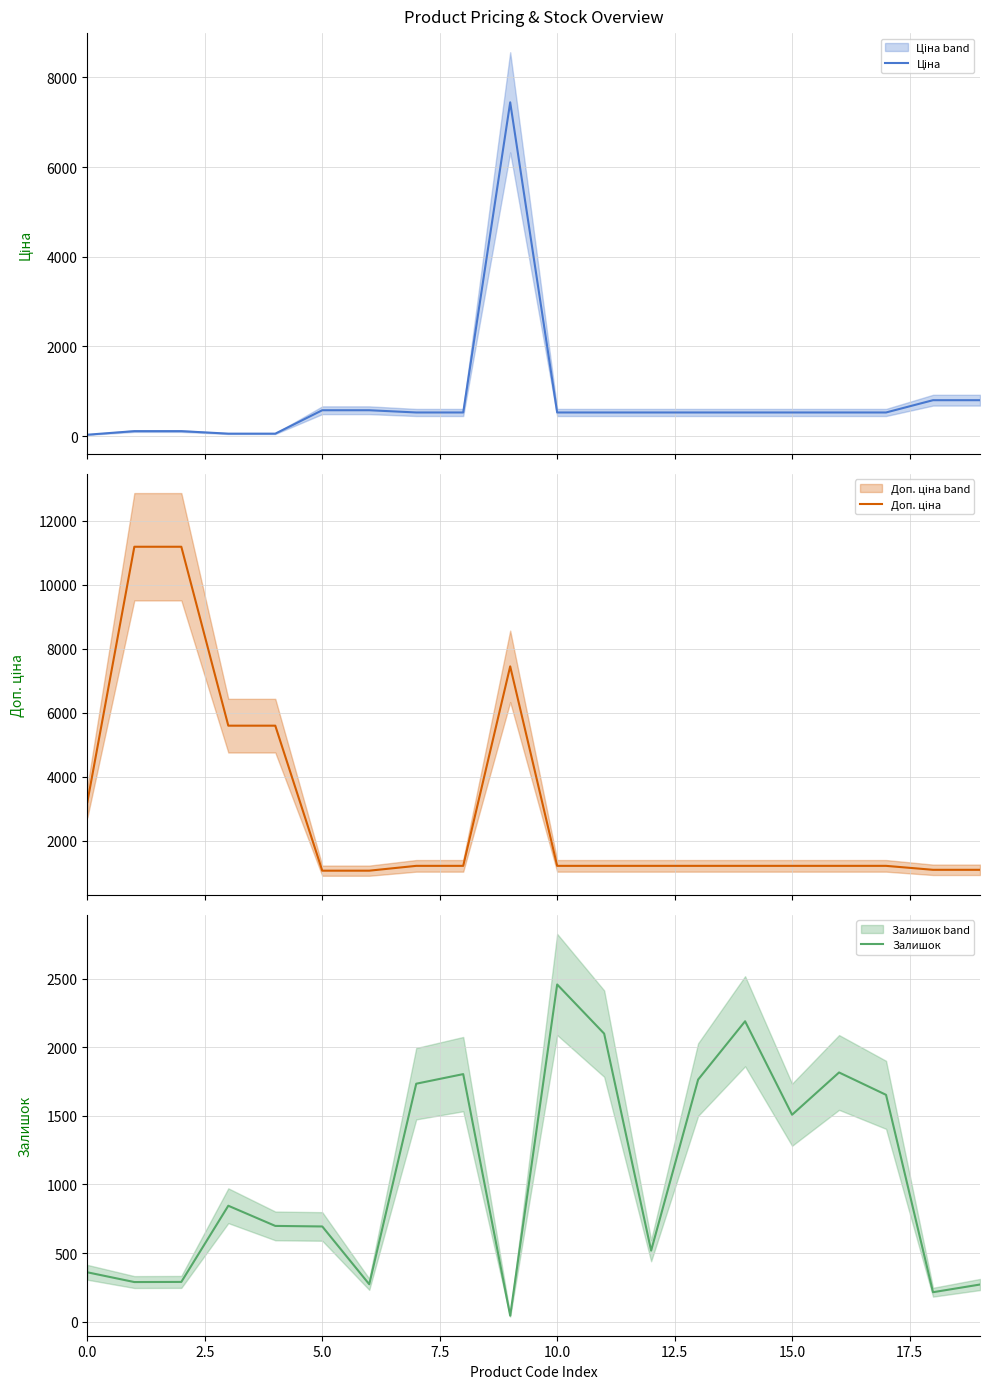

Reading left to right, list all the values displayed in this chart.

Ціна: 32.0	111.8	111.8	55.9	55.9	578.1	578.1	528.2	528.2	7444.6	528.2	528.2	528.2	528.2	528.2	528.2	528.2	528.2	802.1	802.1
Доп. ціна: 3205.0	11182.0	11182.0	5591.0	5591.0	1060.0	1060.0	1210.7	1210.7	7444.6	1210.7	1210.7	1210.7	1210.7	1210.7	1210.7	1210.7	1210.7	1087.0	1087.0
Залишок: 360.0	289.0	290.0	845.0	698.0	694.0	273.0	1734.0	1804.0	44.0	2457.0	2099.0	518.0	1764.0	2189.0	1508.0	1816.0	1653.0	215.0	271.0